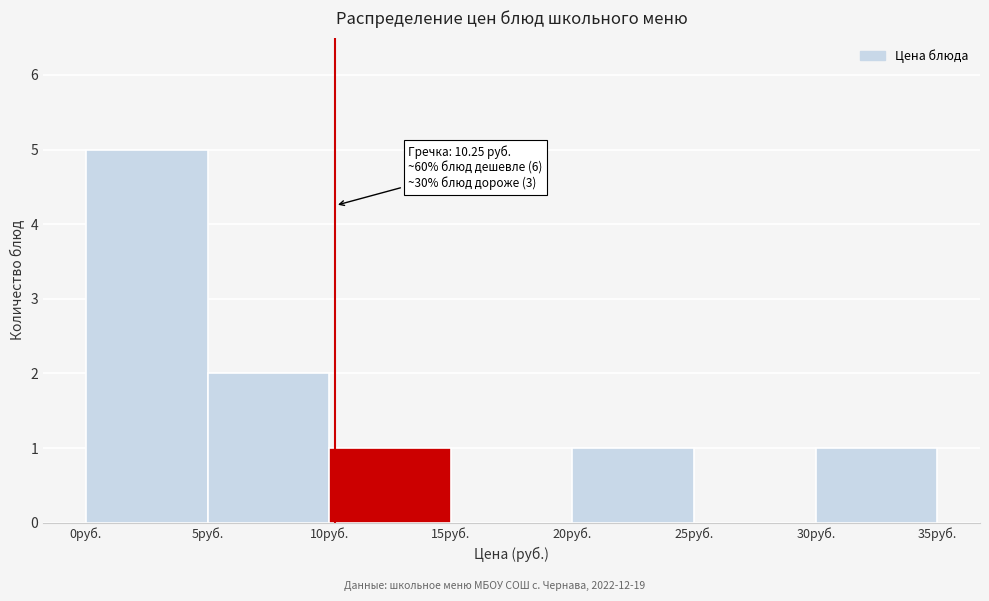

Over which range of the x-axis is the bar tallest?

0 to 5